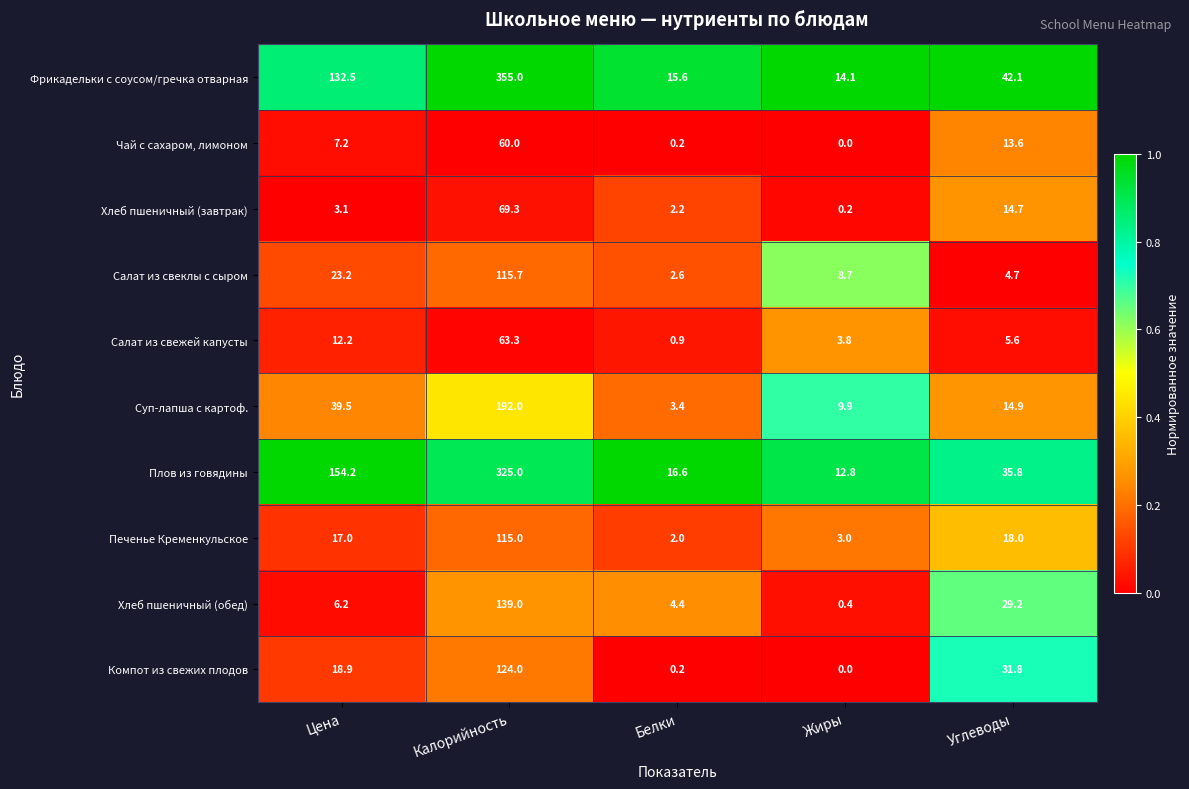

Which category has the lowest value across all series?

Жиры